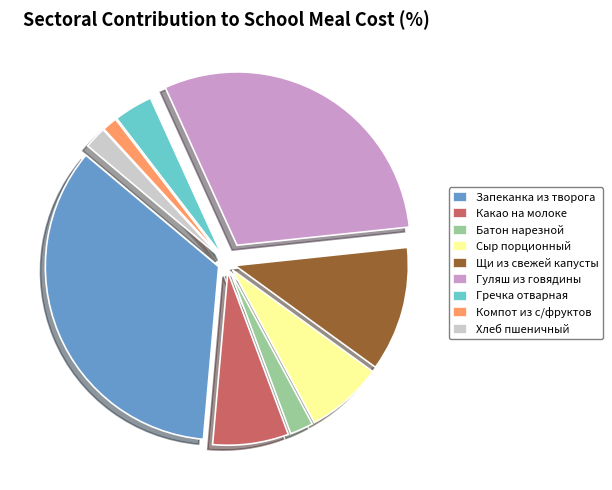

Does Гречка отварная represent more than half of the total?

No